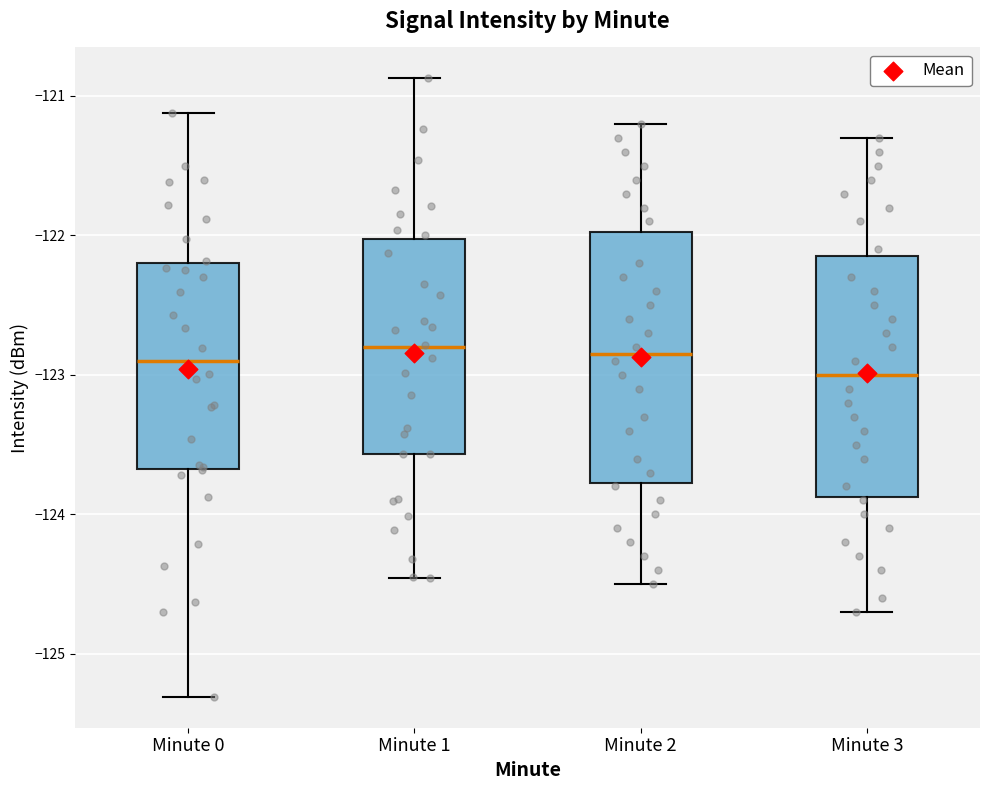

Where is the lower edge of the box for Minute 1 on the y-axis? The values are not printed on the chart, so give them approximately, as read against the axis.

-123.6